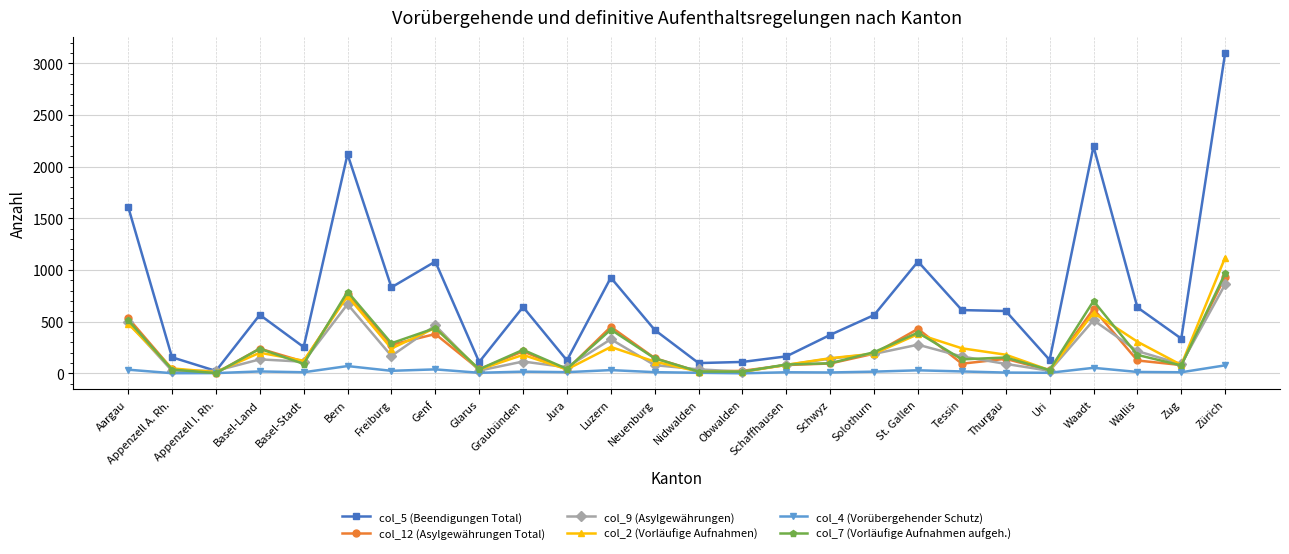

At which category does the chart reach its peak across all series?

Zürich